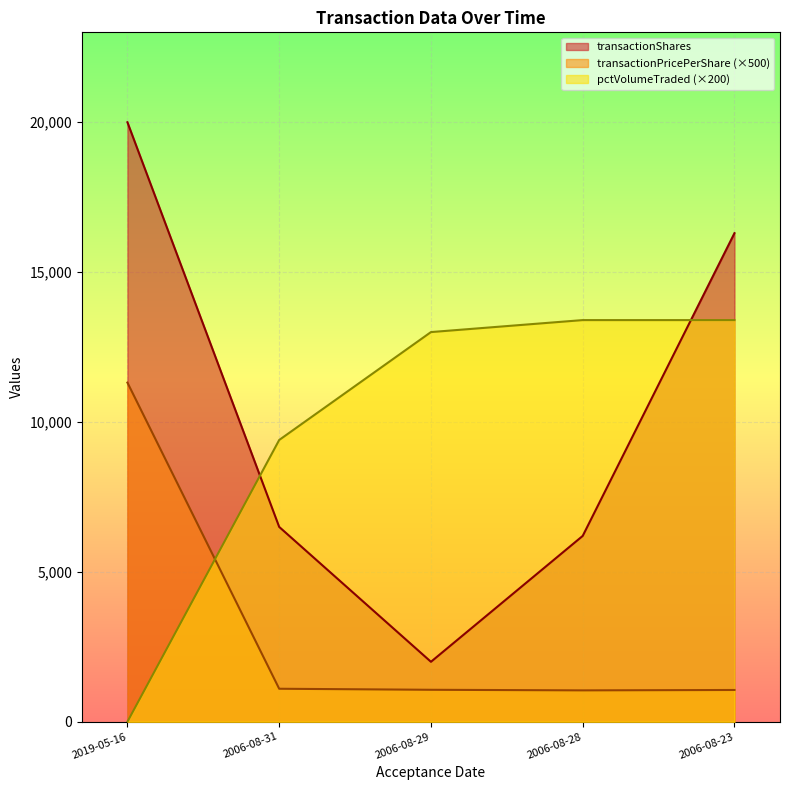

How many lines are shown in the chart?

3